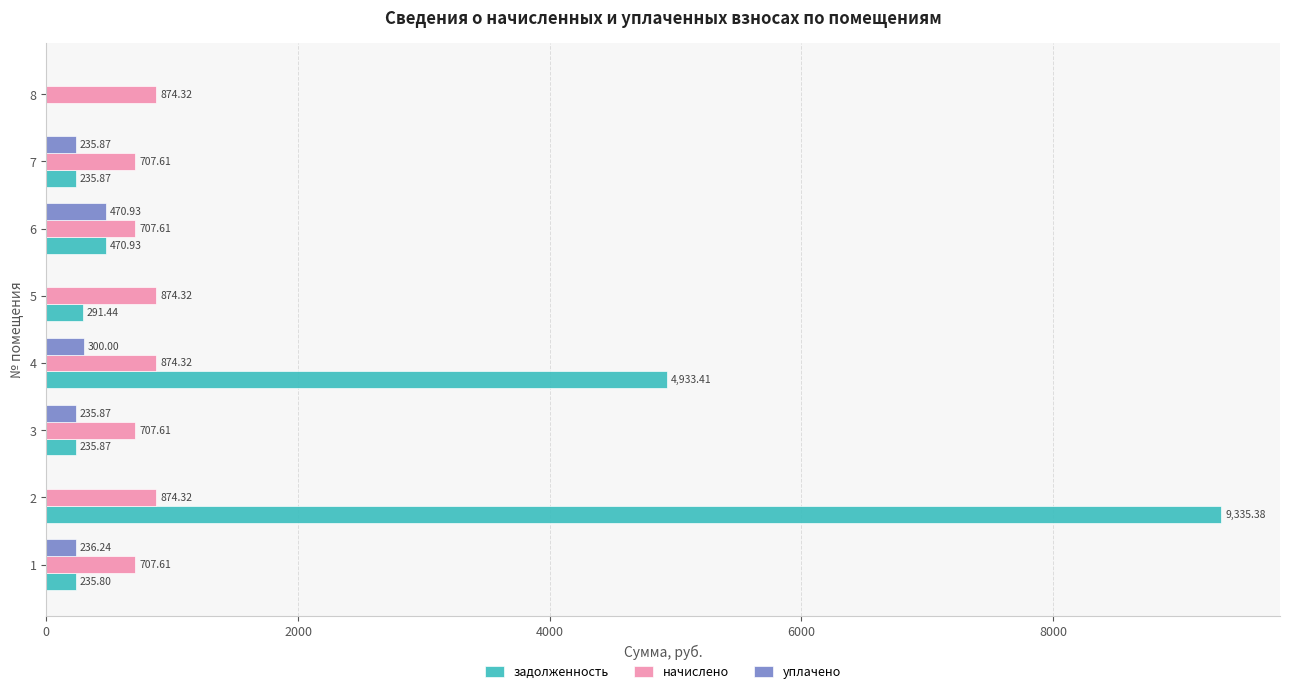

How many positive values does the уплачено series have?

5